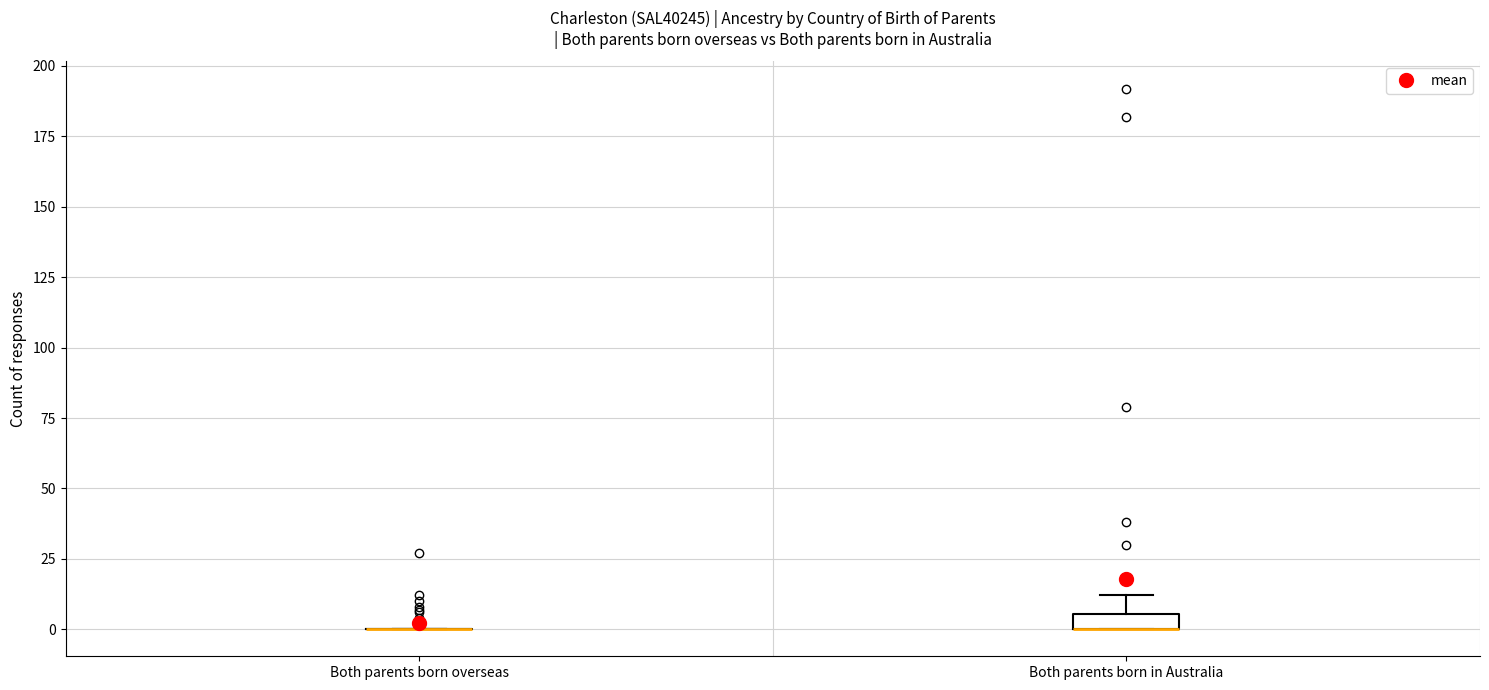

Which box is the tallest, from its lower edge to its upper edge?

Both parents born in Australia